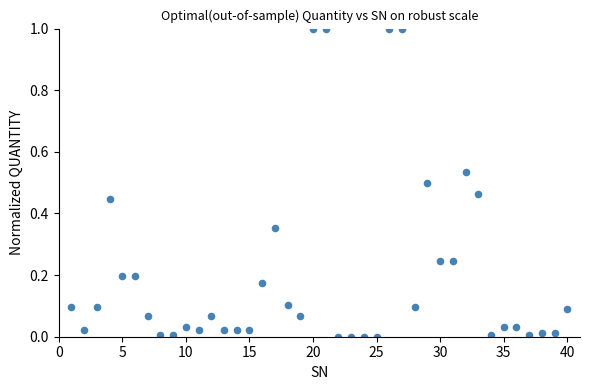

What is the range of X values (max minus min)?

39.0